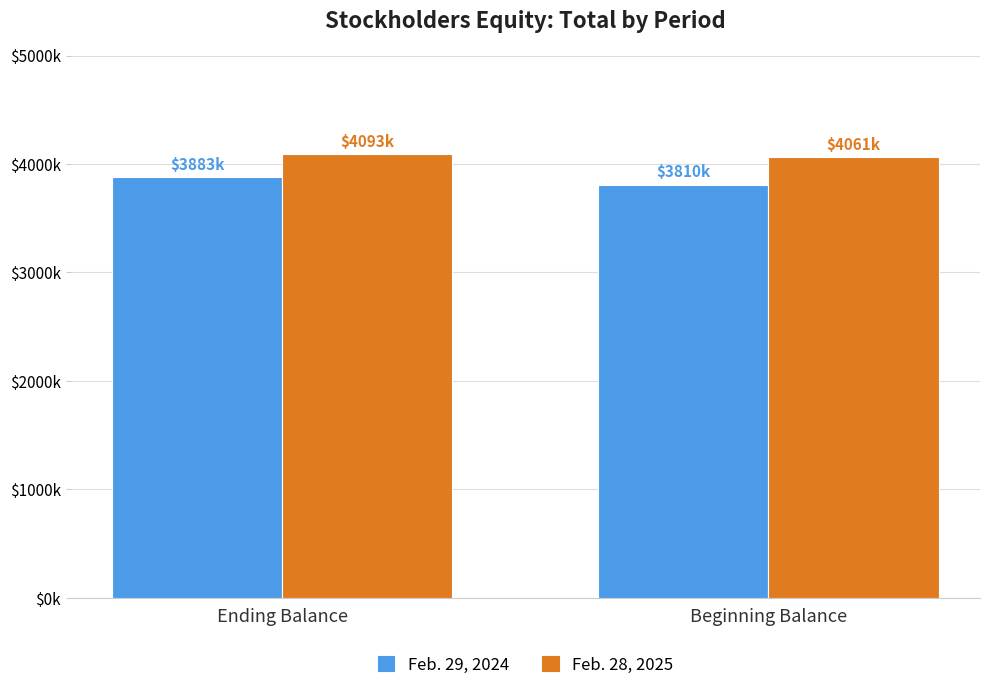

Reading left to right, transcribe all the data shown in this chart.

Feb. 29, 2024: 3882670	3810140
Feb. 28, 2025: 4092678	4060616